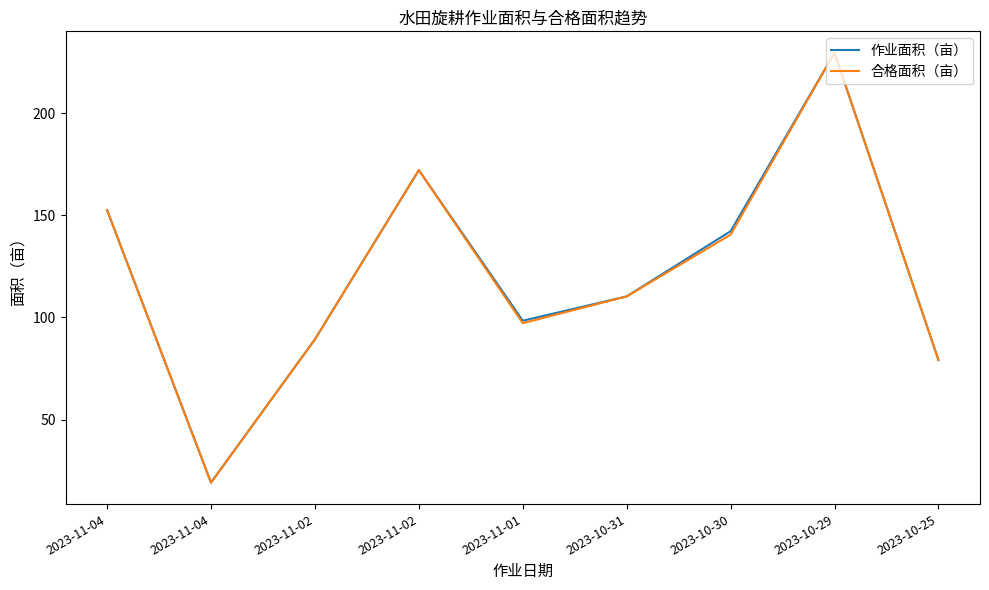

Which category has the lowest value across all series?

2023-11-04